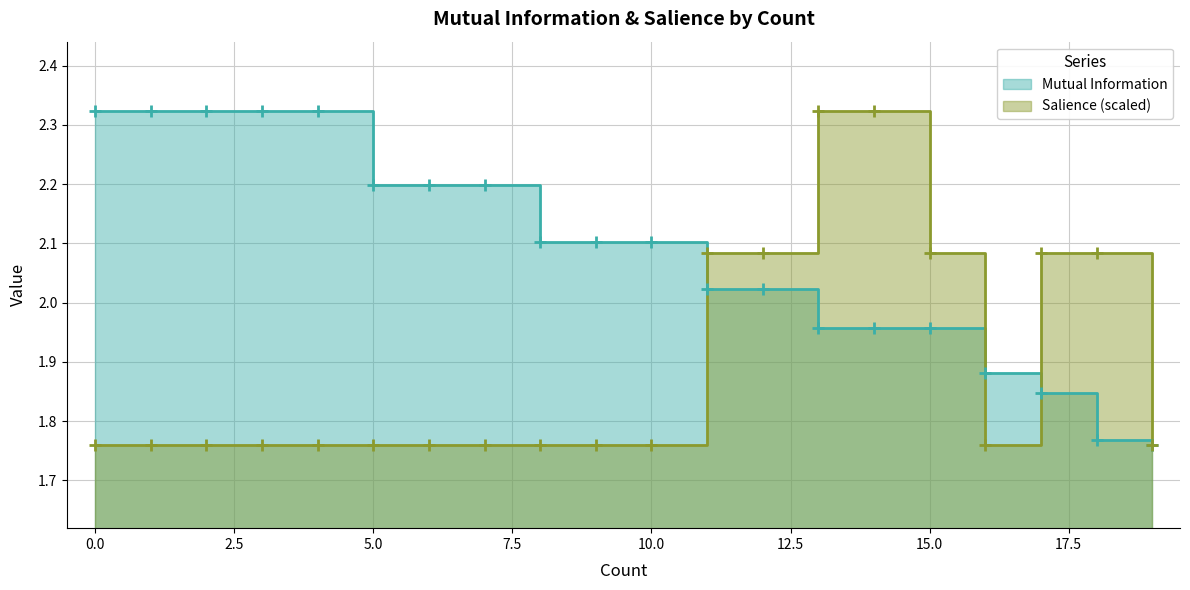

Between 3 and 5, which series saw the biggest shift?

Salience